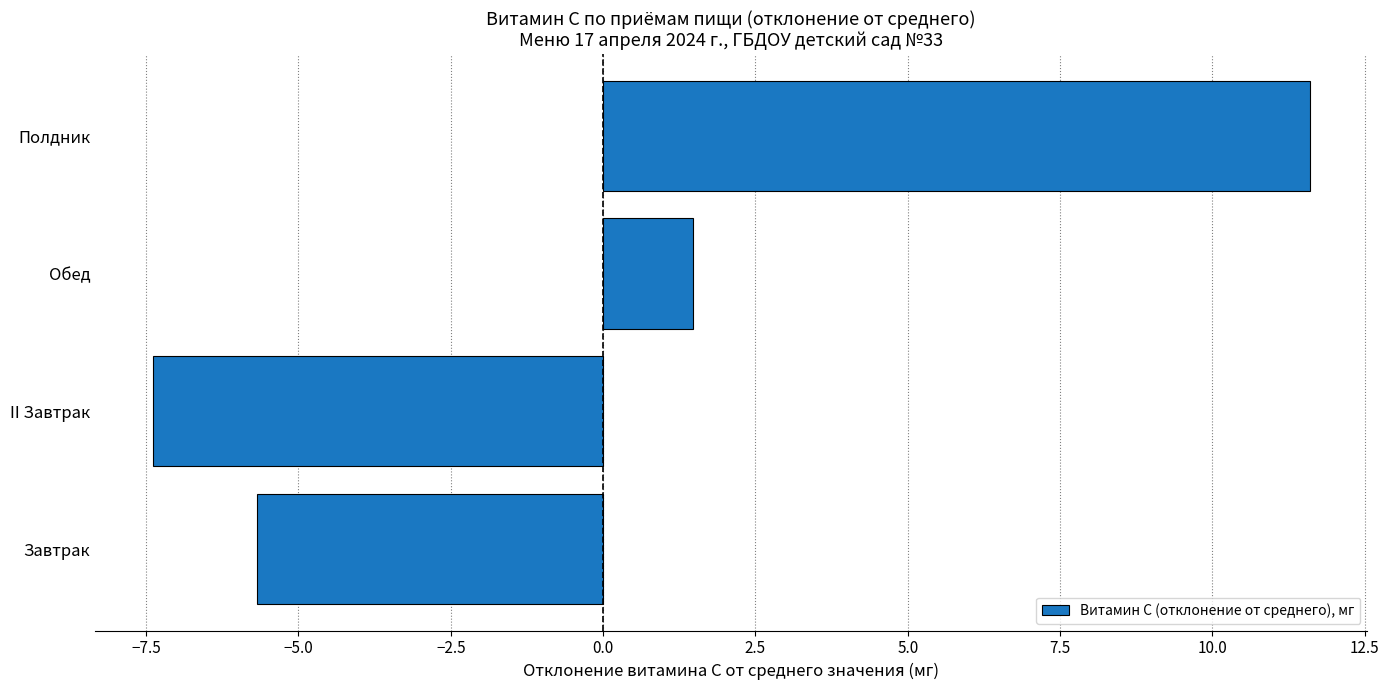

How many data points does each series have?

4